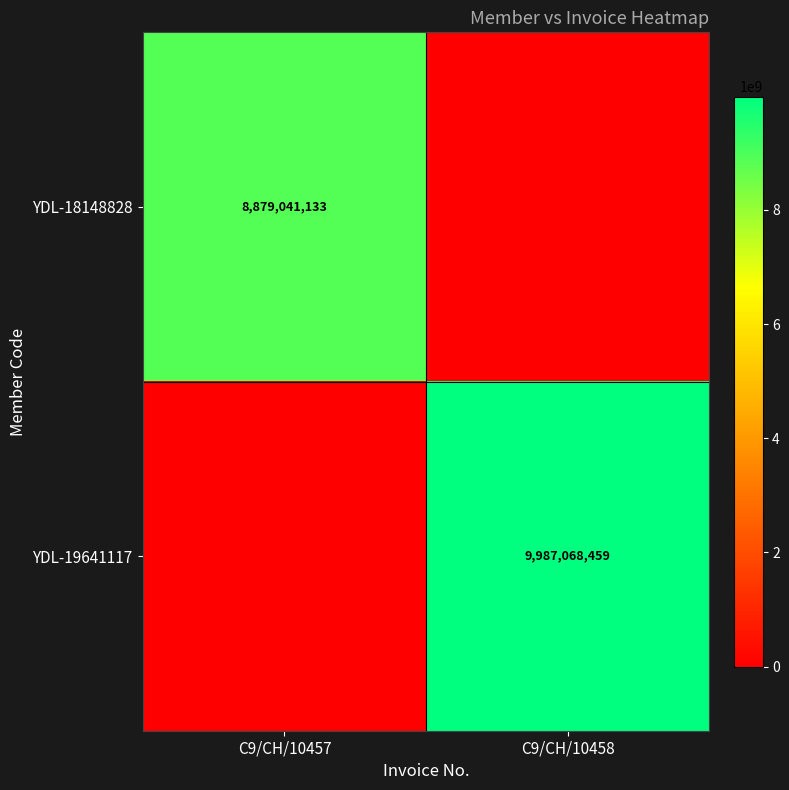

The YDL-18148828 series shows 8879041133 at C9/CH/10457. True or false?

True